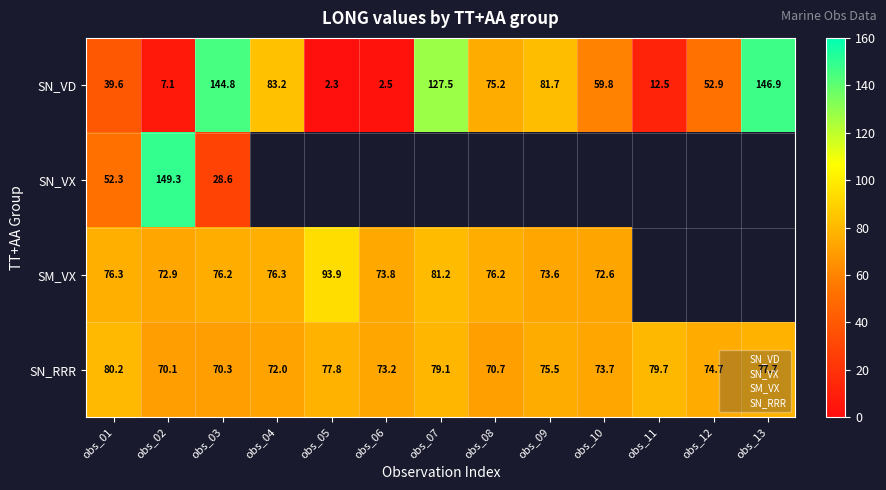

Between obs_01 and obs_12, which series saw the biggest shift?

SN_VD